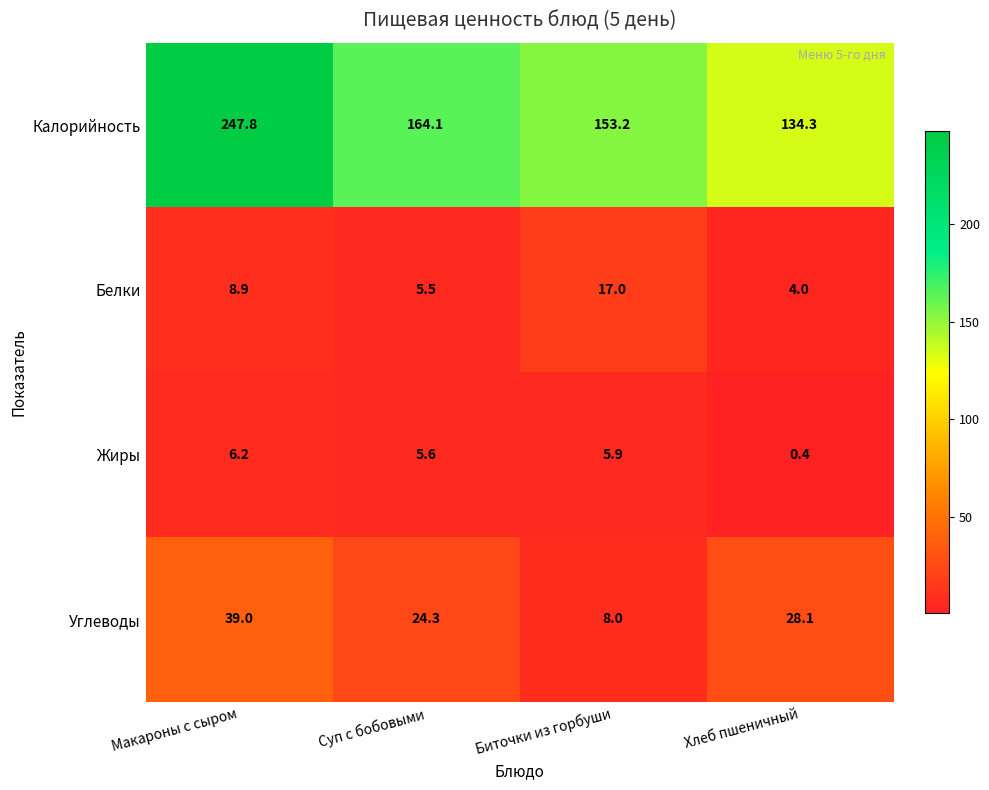

Reading left to right, transcribe all the data shown in this chart.

Калорийность: 247.8	164.1	153.2	134.3
Белки: 8.9	5.5	17.0	4.0
Жиры: 6.2	5.6	5.9	0.4
Углеводы: 39.0	24.3	8.0	28.1